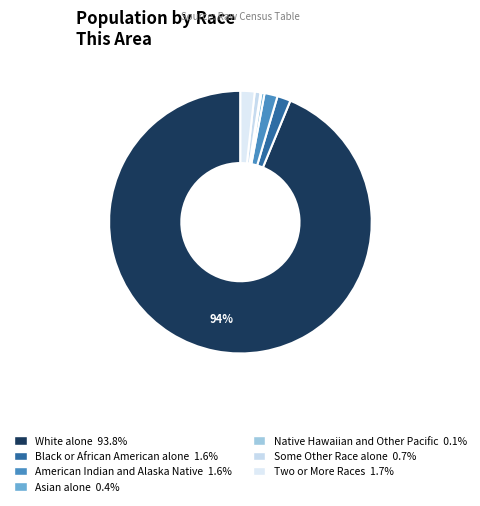

How many slices are in this pie chart?

7